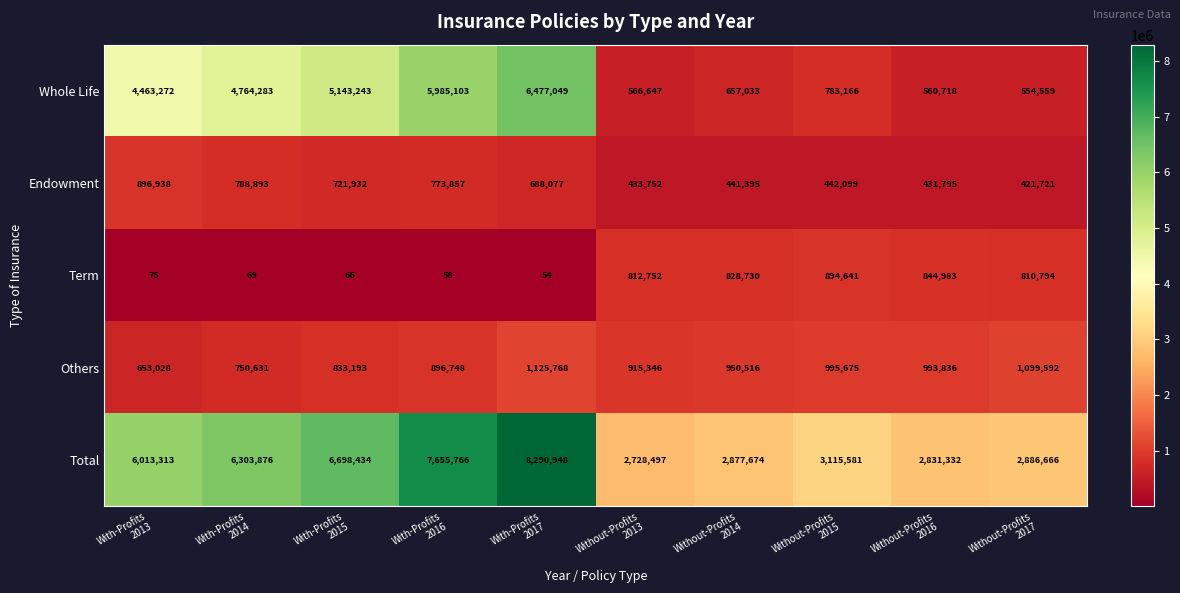

Which series has the largest range (max minus min)?

Whole Life